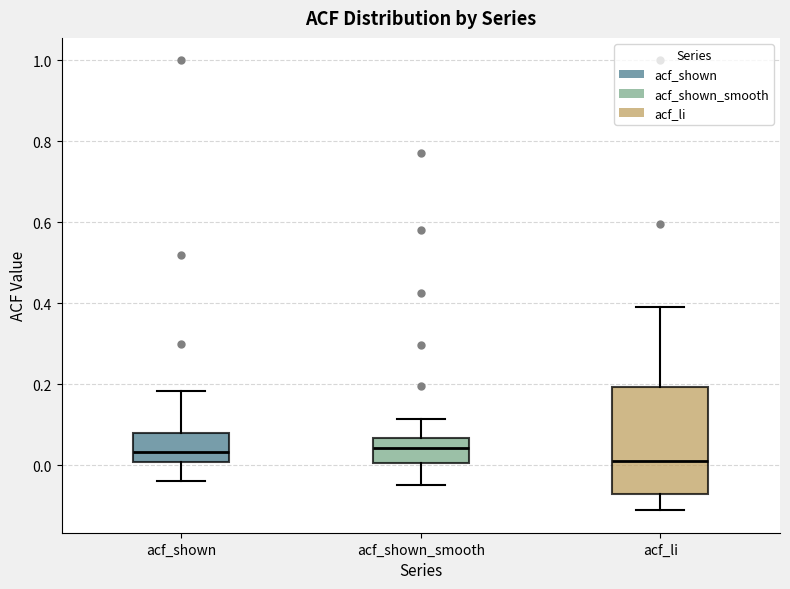

Reading left to right, transcribe this box plot: for each box, give where its median line is, the range the box spans, and where its two whiskers end, as read against the y-axis. The values are not printed on the chart, so give them approximately, as read against the axis.

acf_shown: median 0.04, box 0.00 to 0.08, whiskers -0.04 to 0.18
acf_shown_smooth: median 0.04, box 0.00 to 0.06, whiskers -0.04 to 0.12
acf_li: median 0.02, box -0.08 to 0.20, whiskers -0.12 to 0.40